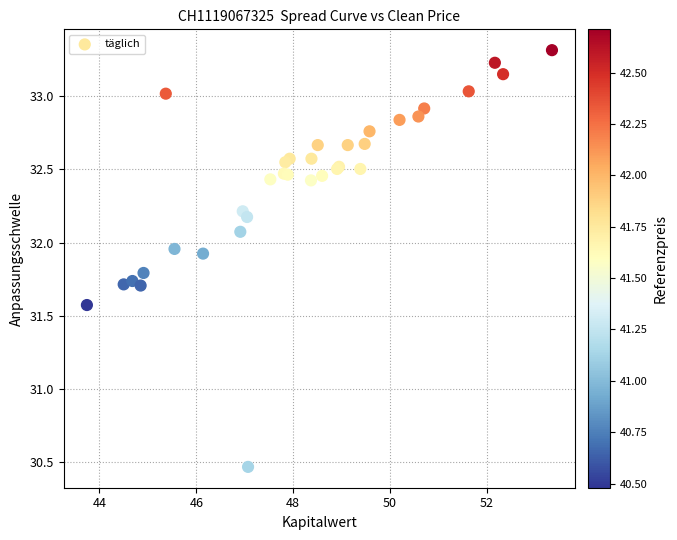

What Y value in the scatter plot is closest to 31?

30.5